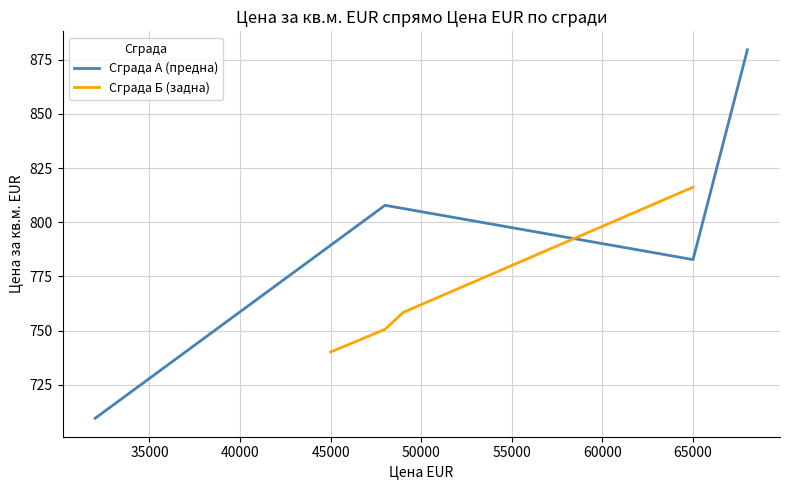

What is the minimum value for Сграда Б (задна)?

740.1